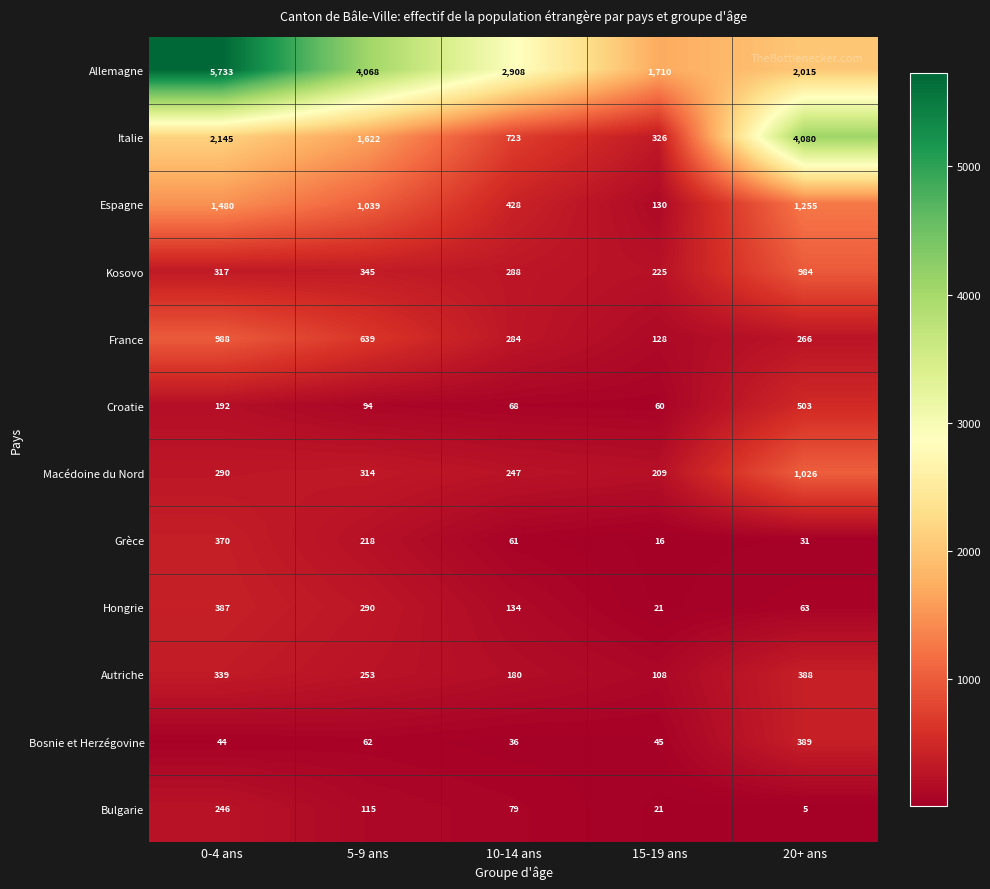

The Bulgarie series shows 5 at 20+ ans. True or false?

True